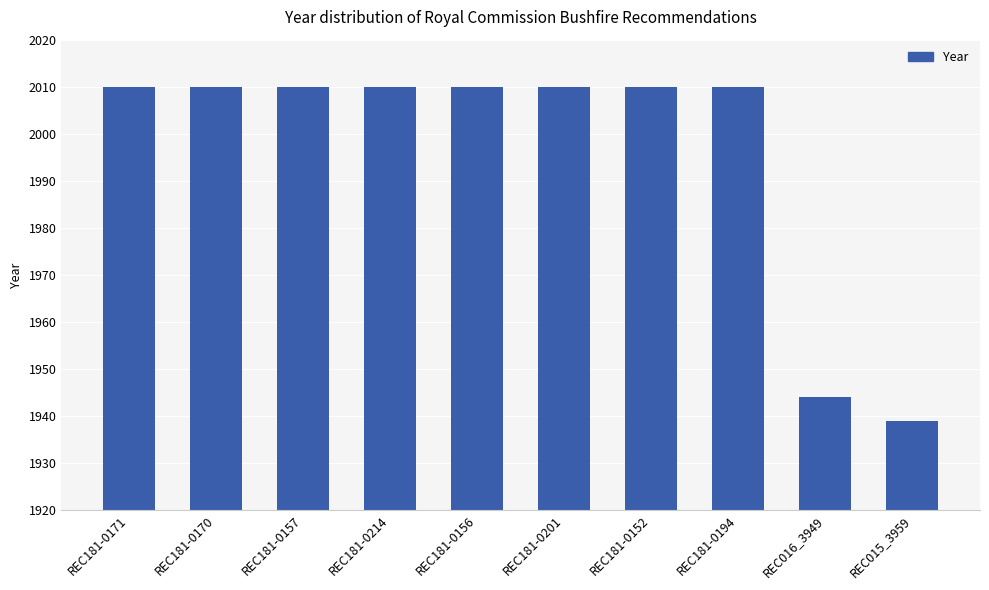

What value does the data have at REC181-0171, to the nearest 5?

2010